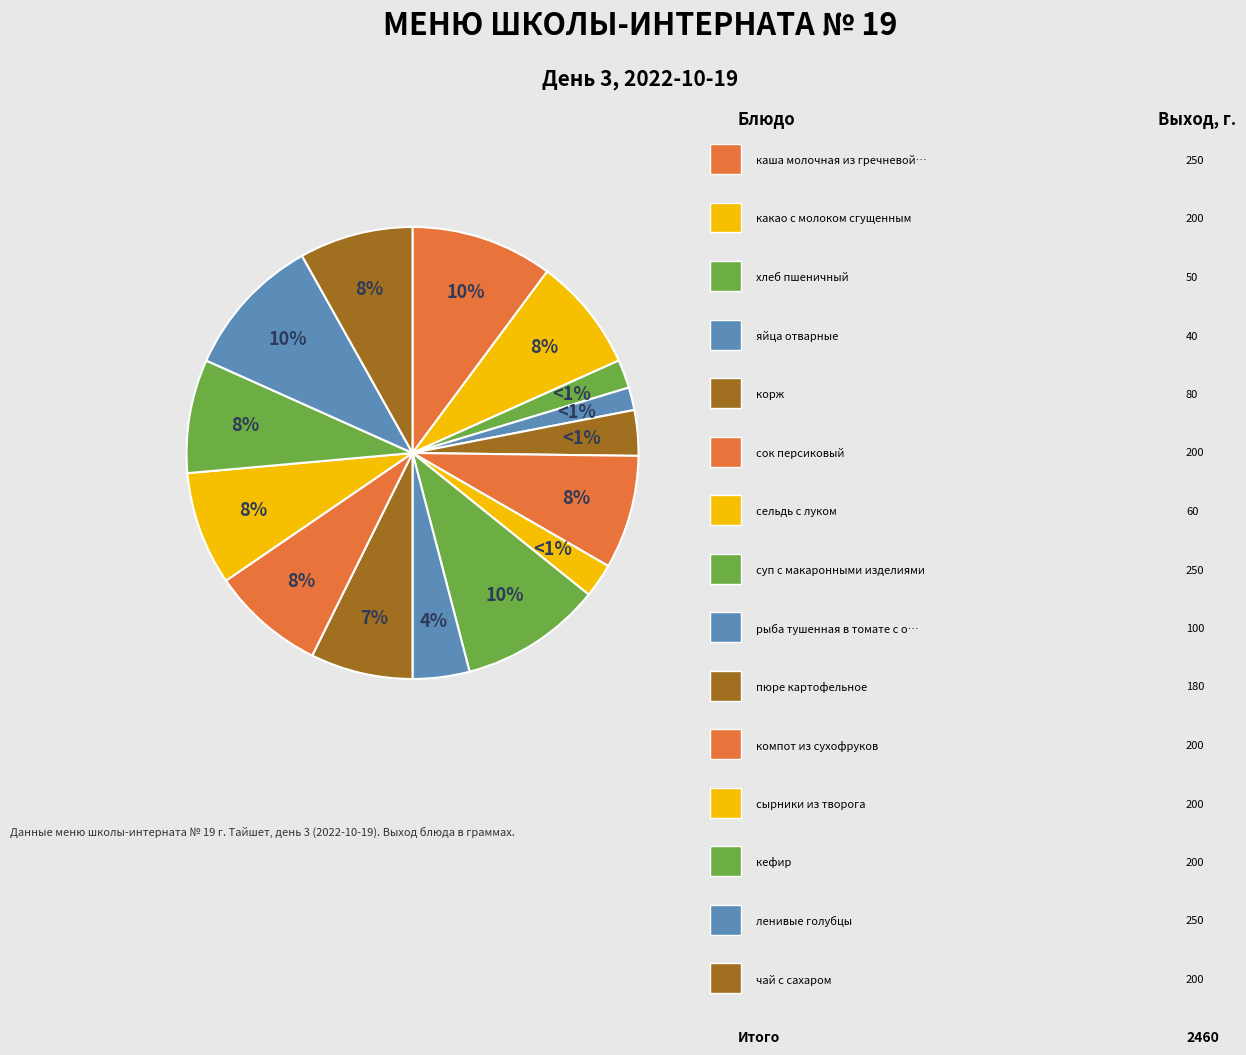

Approximately how many times larger is the value at сельдь с луком compared to компот из сухофруков?

0.3